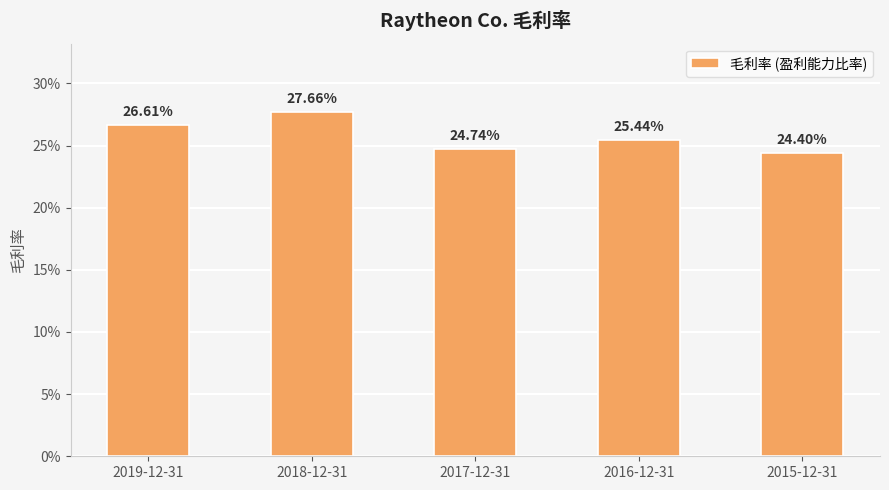

What is the sum of the values at 2016-12-31 and 2015-12-31?

0.5